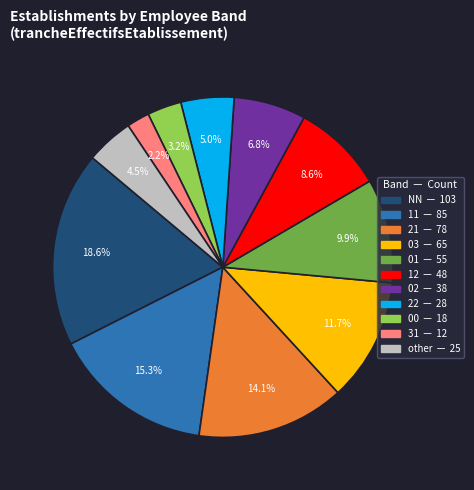

Combined, what portion of the pie is 21 and 01?

24.0%